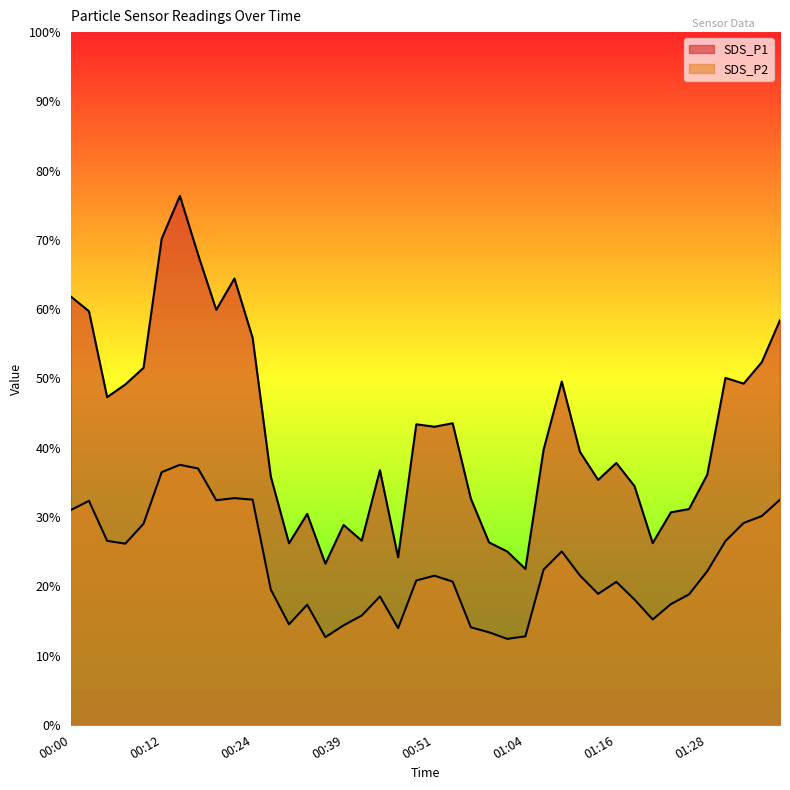

What is the value of the SDS_P1 point at the 3rd from the left?

47.3